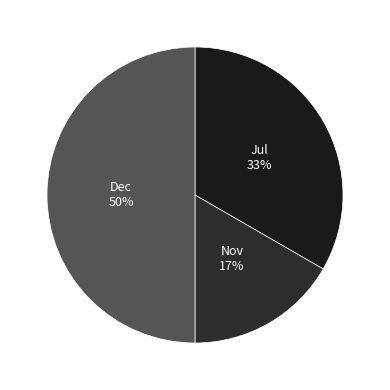

True or false: Jul accounts for 33% of the total.

True